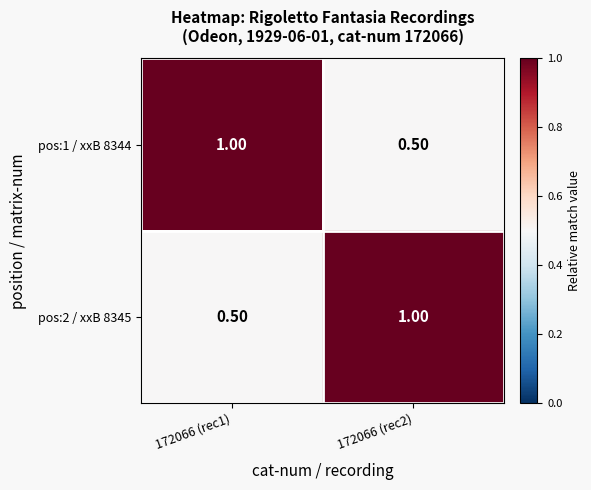

What is the spread (max minus min) of values at 172066 (rec1)?

0.5